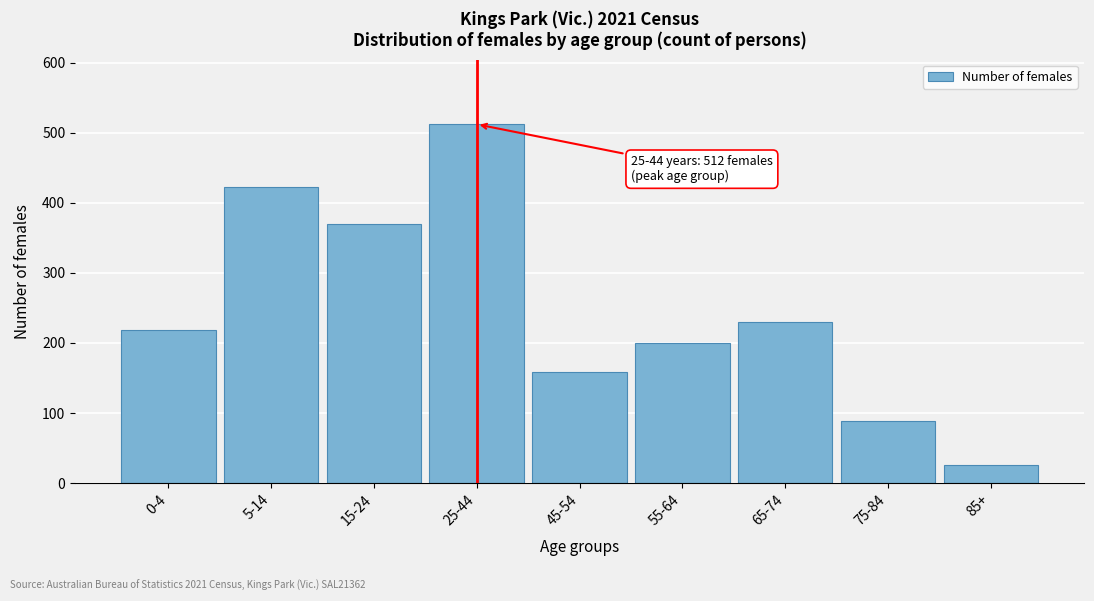

Reading left to right, extract all data points from this chart.

0-4=218	5-14=423	15-24=370	25-44=512	45-54=158	55-64=200	65-74=230	75-84=89	85+=26